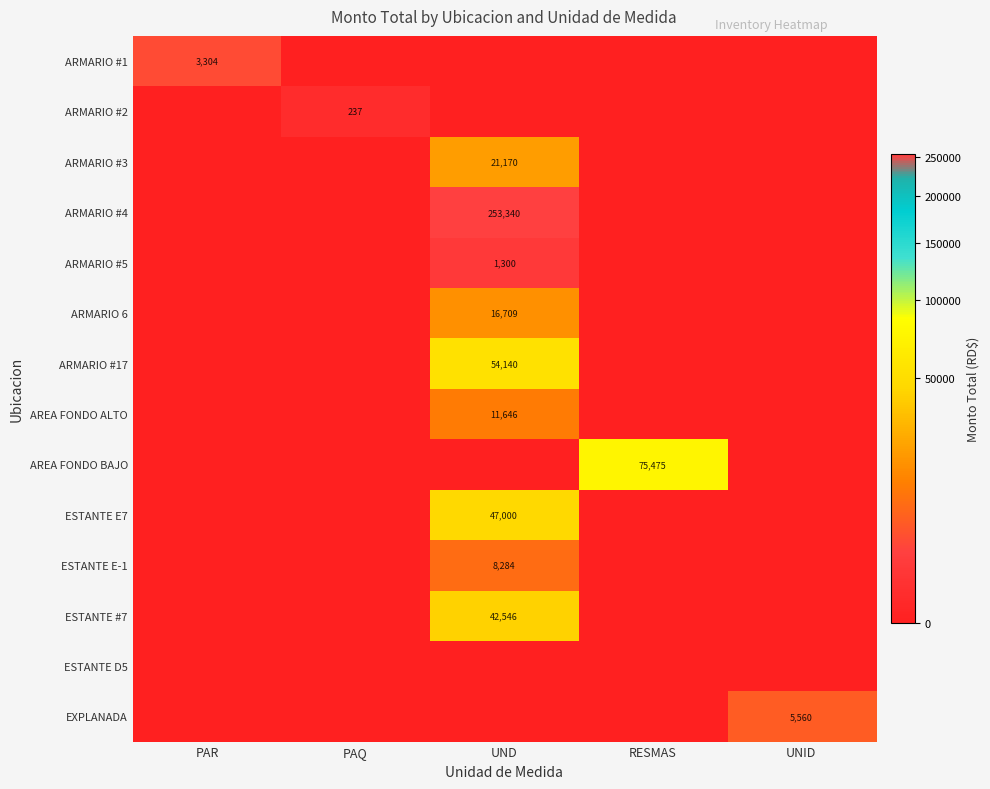

Is it true that ARMARIO #17 equals 54140 at UND?

True